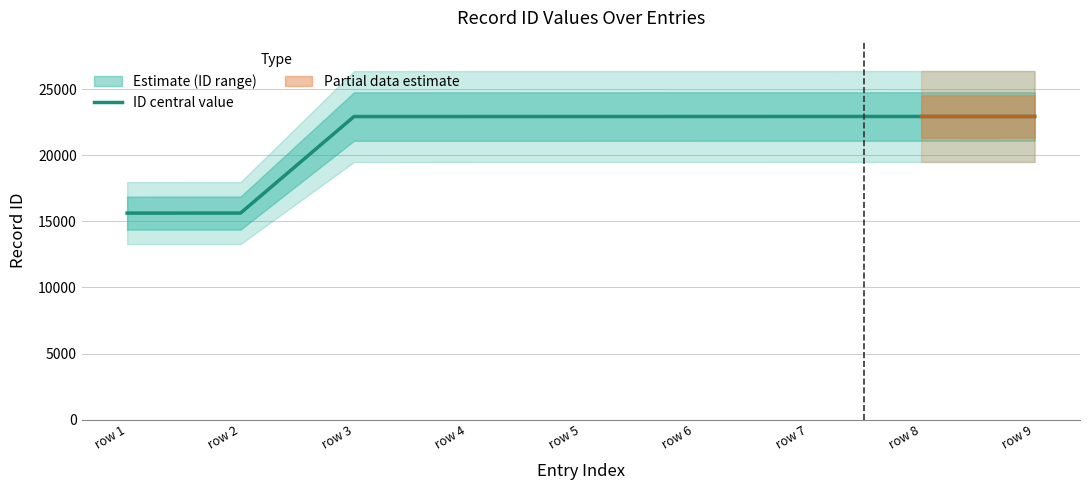

What is the difference between the maximum and minimum values?

7306